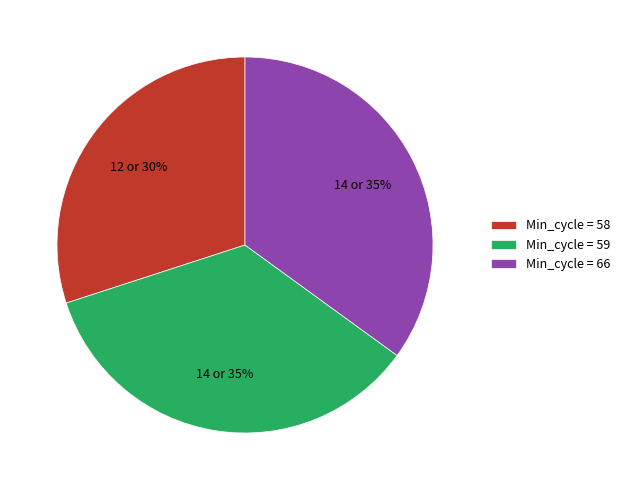

To the nearest percent, what is the combined percentage of Min_cycle = 66 and Min_cycle = 58?

65%